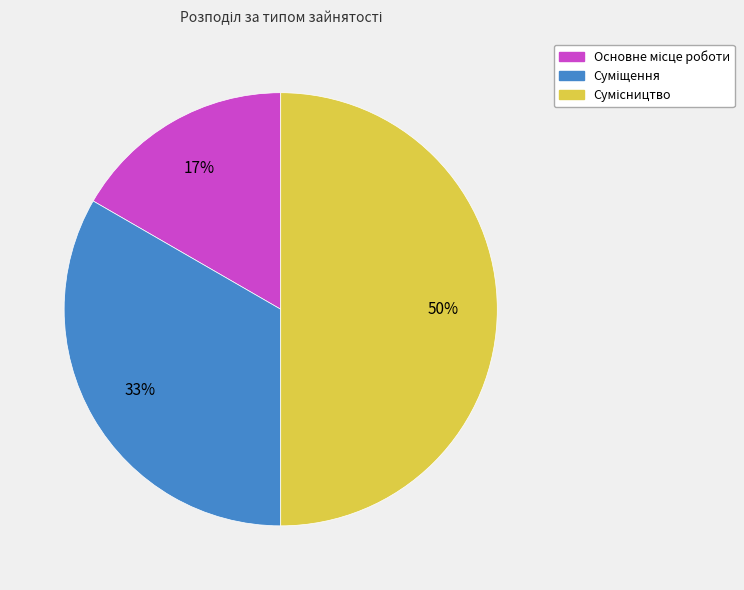

To the nearest percent, what is the average slice percentage?

33%